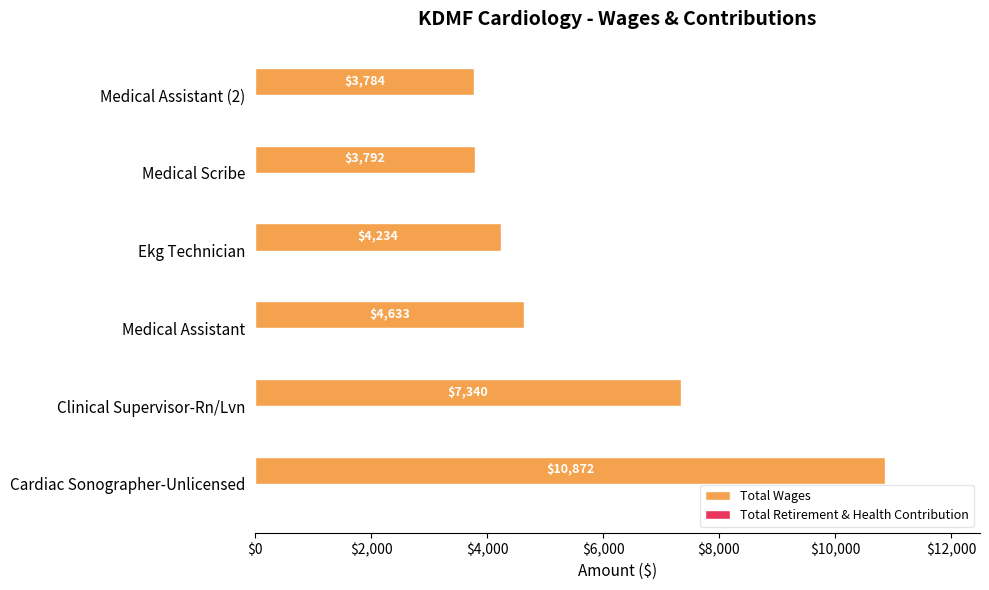

Count the number of data series in this chart.

1